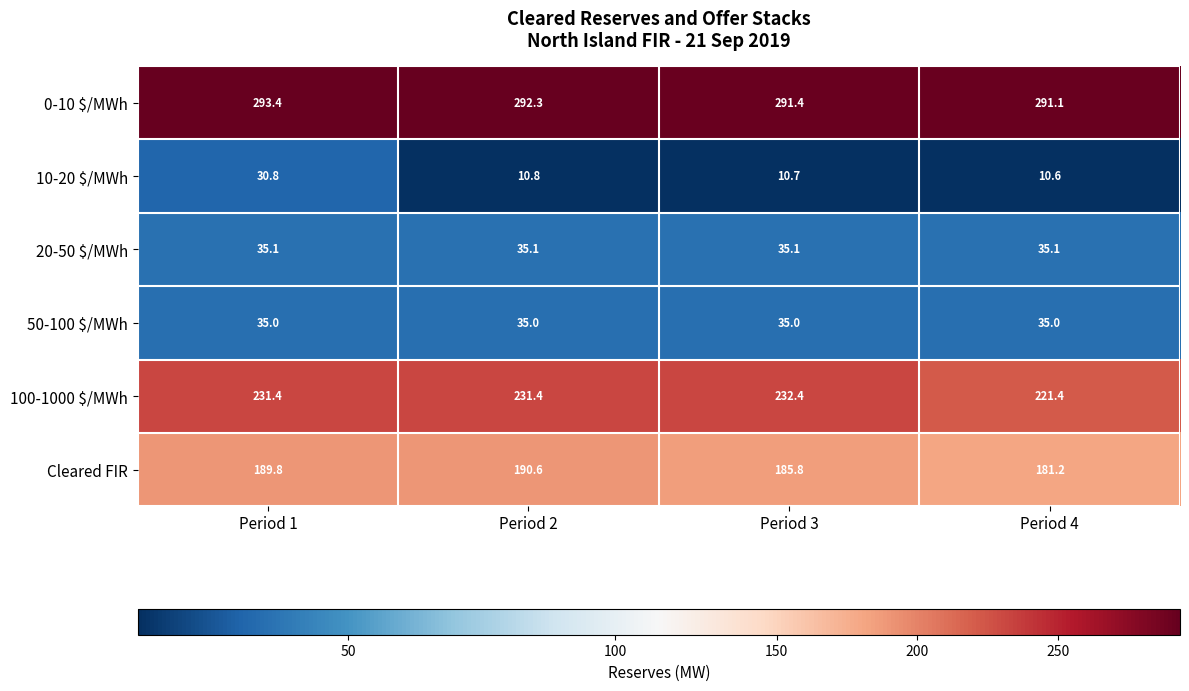

What is the total value across all series at Period 2?

795.2